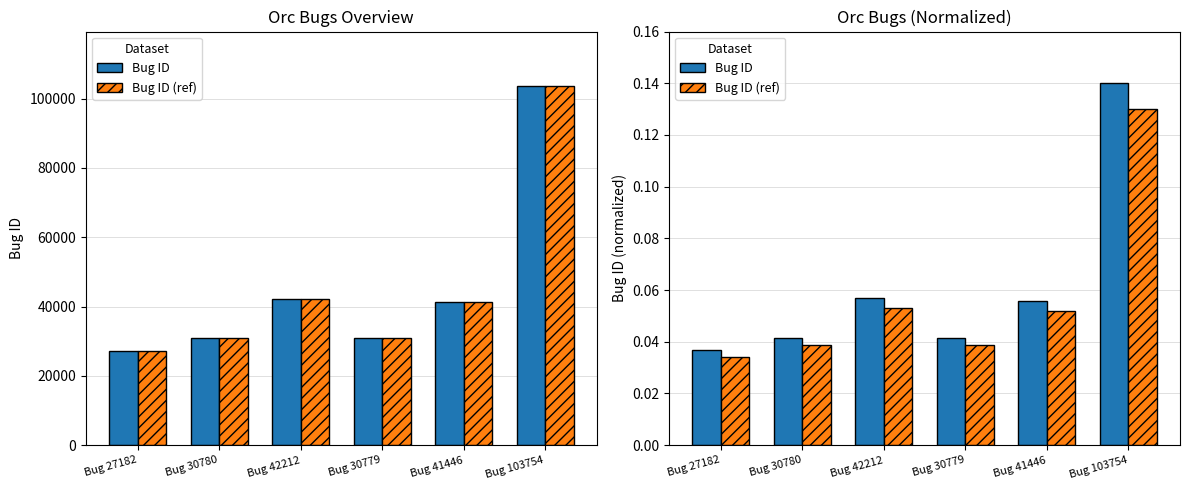

Reading right to left, transcribe all the data shown in this chart.

Bug ID: Bug 103754=0.1	Bug 41446=0.1	Bug 30779=0.0	Bug 42212=0.1	Bug 30780=0.0	Bug 27182=0.0
Bug ID (ref): Bug 103754=0.1	Bug 41446=0.1	Bug 30779=0.0	Bug 42212=0.1	Bug 30780=0.0	Bug 27182=0.0